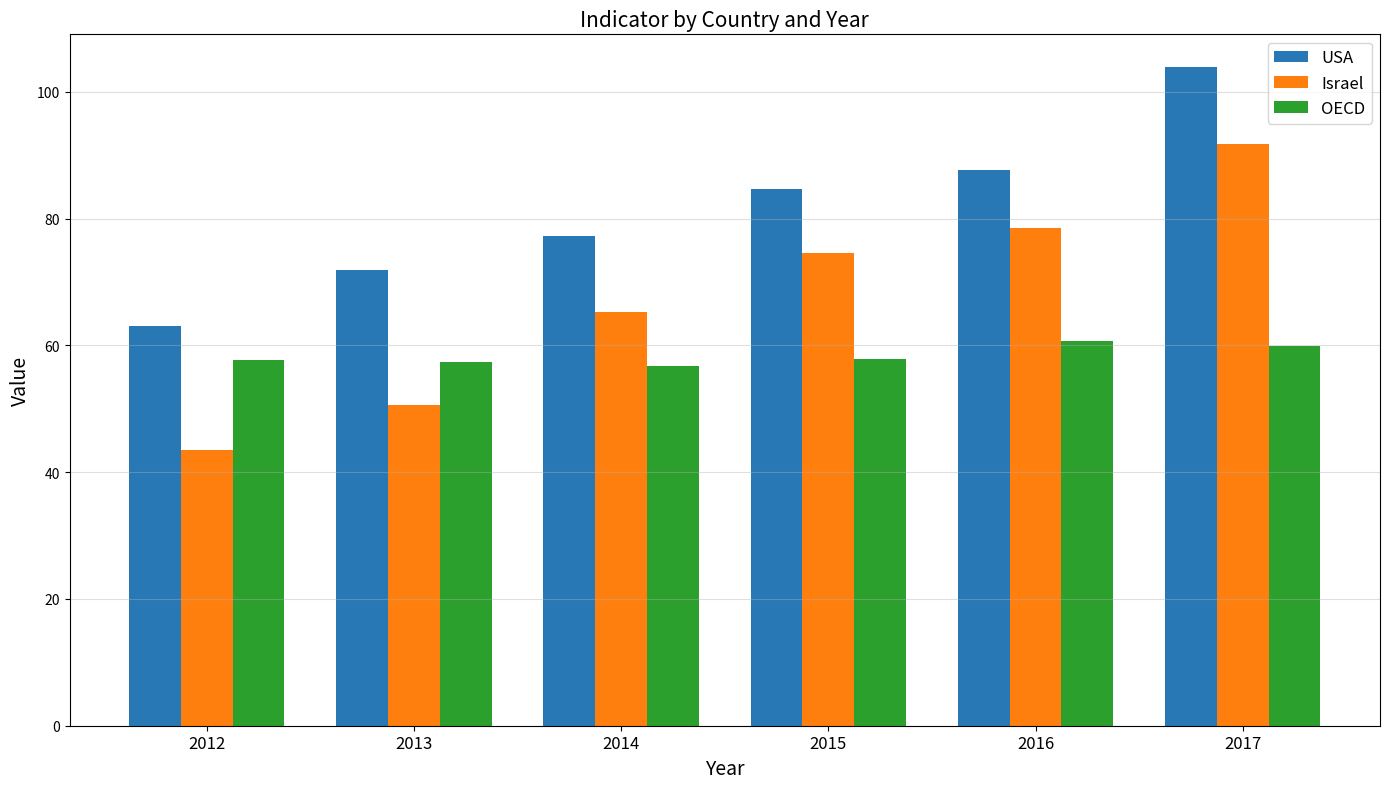

At 2013, list the series in order from smallest to largest.

Israel, OECD, USA